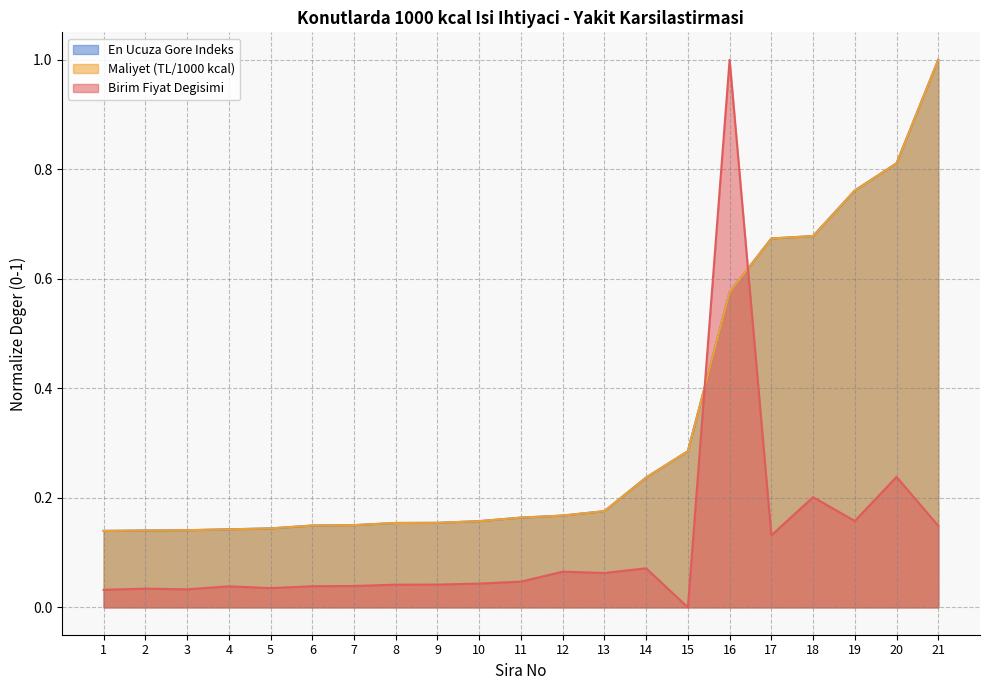

The Birim Fiyat Degisimi series shows 0.0 at 4. True or false?

True